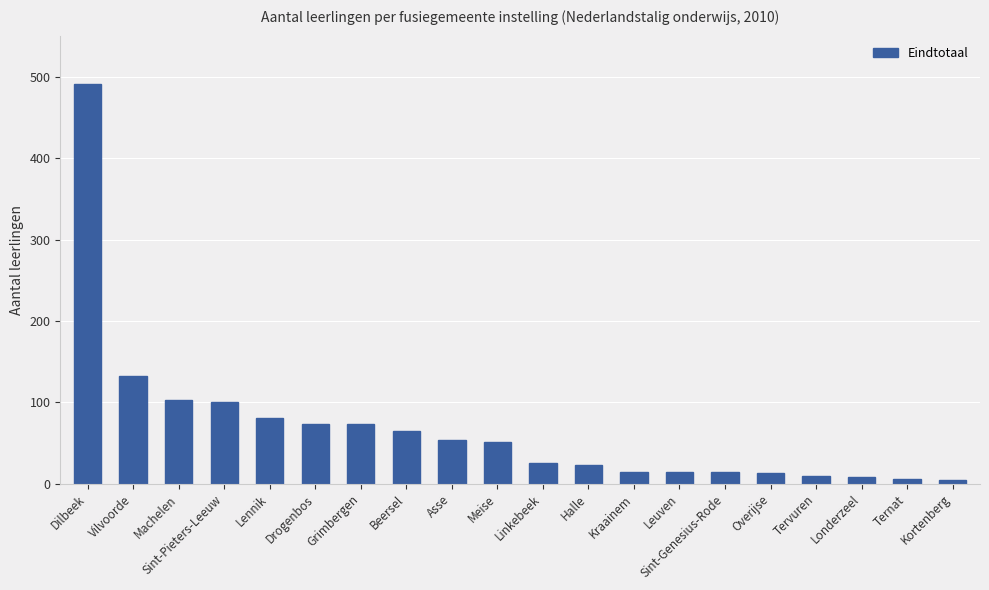

Count the number of categories in the chart.

20